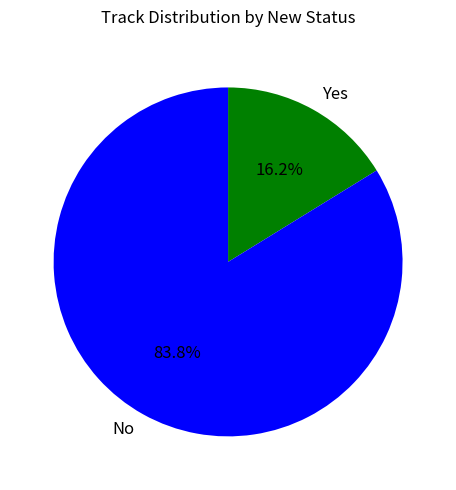

Which slice is the smallest?

Yes